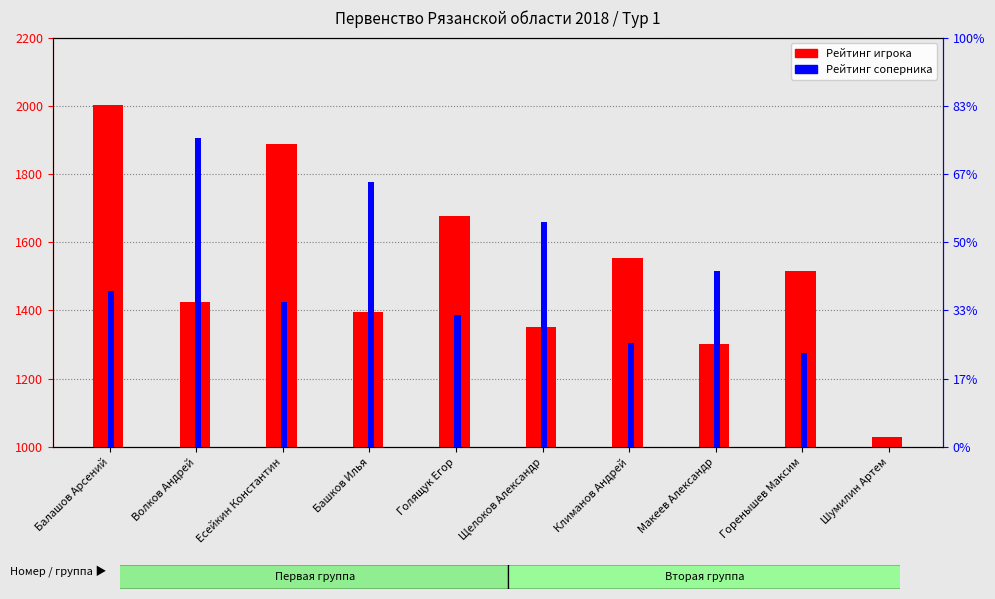

Which has a higher value, Горенышев Максим or Волков Андрей?

Горенышев Максим